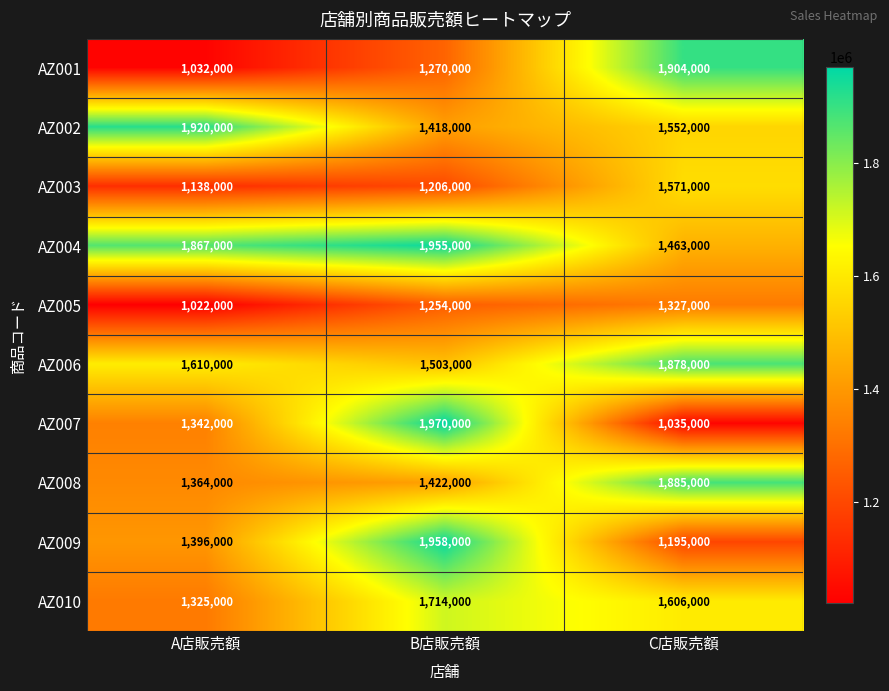

What is the difference between the maximum and minimum values in the AZ001 series?

872000